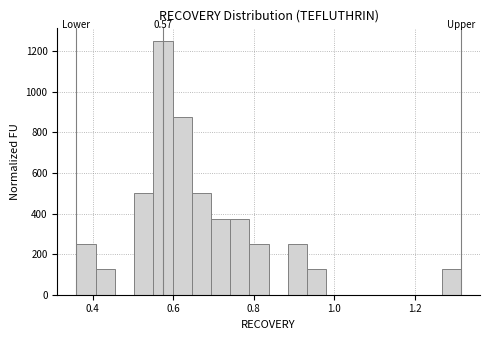

Around what value on the x-axis is the tallest bar? Give the approximate position of its centre, as read against the axis.

0.58